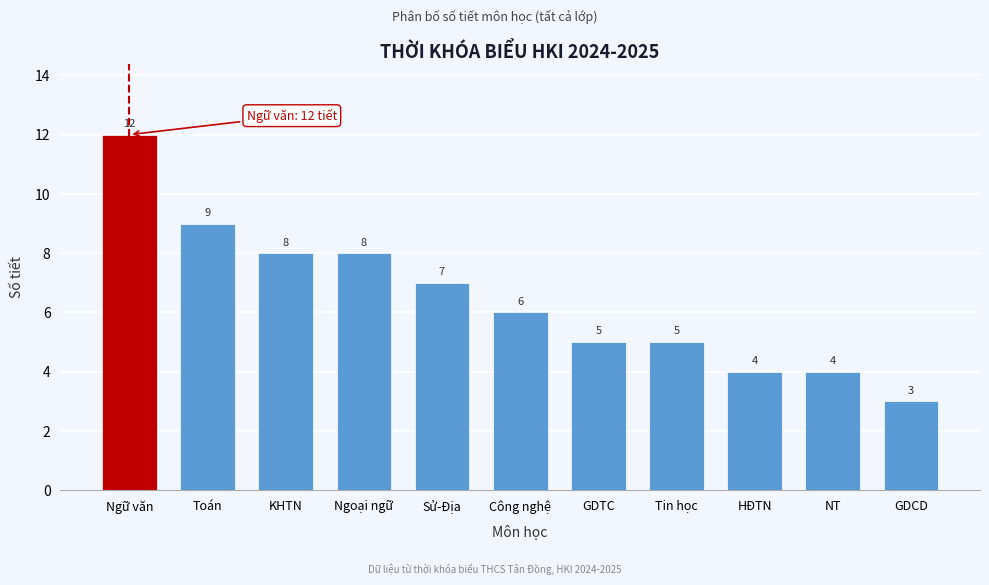

Reading left to right, what are all the values shown in this chart?

Ngữ văn=12	Toán=9	KHTN=8	Ngoại ngữ=8	Sử-Địa=7	Công nghệ=6	GDTC=5	Tin học=5	HĐTN=4	NT=4	GDCD=3